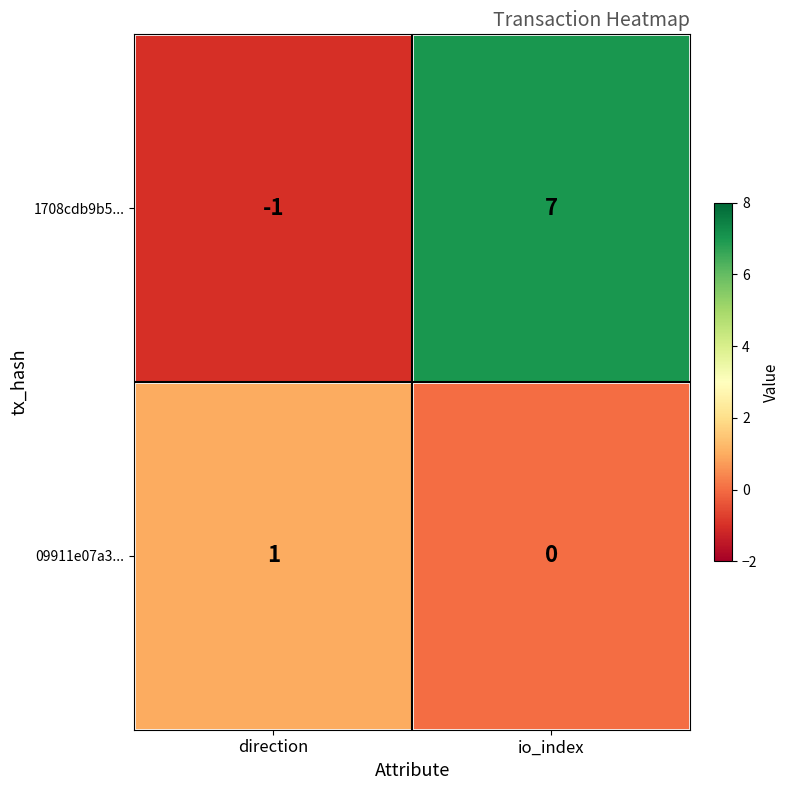

Is it true that 1708cdb9b5... equals -1 at direction?

True